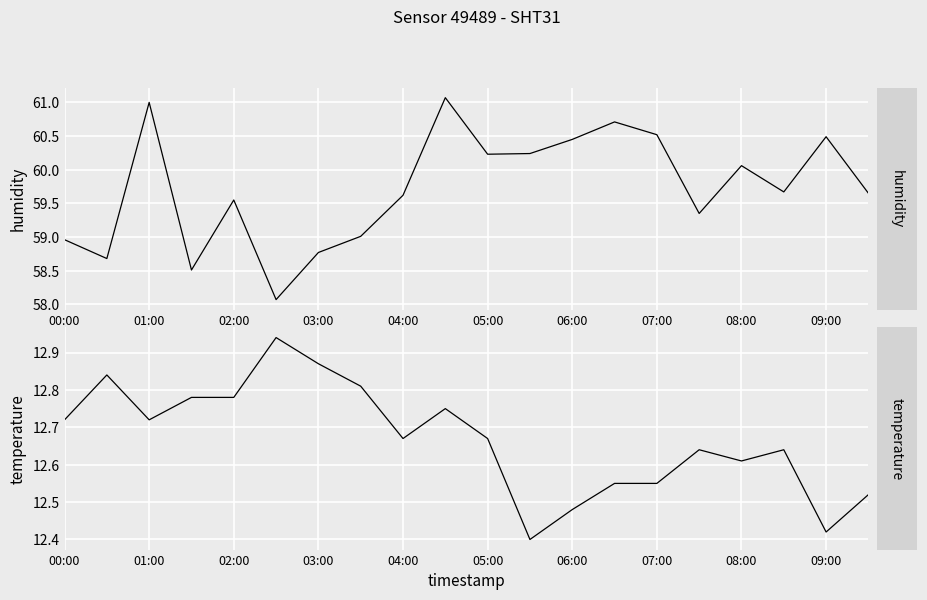

Is it true that temperature equals 12.6 at 17?

True